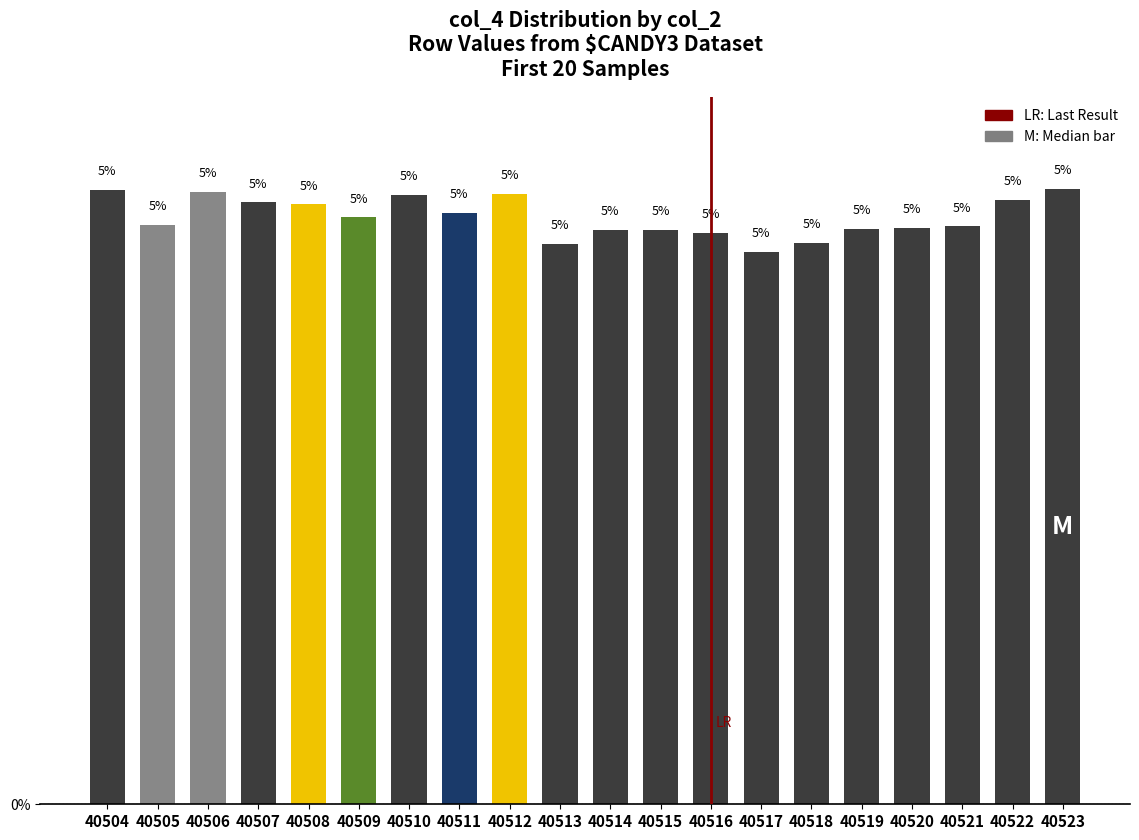

At which category does the chart reach its minimum across all series?

40517